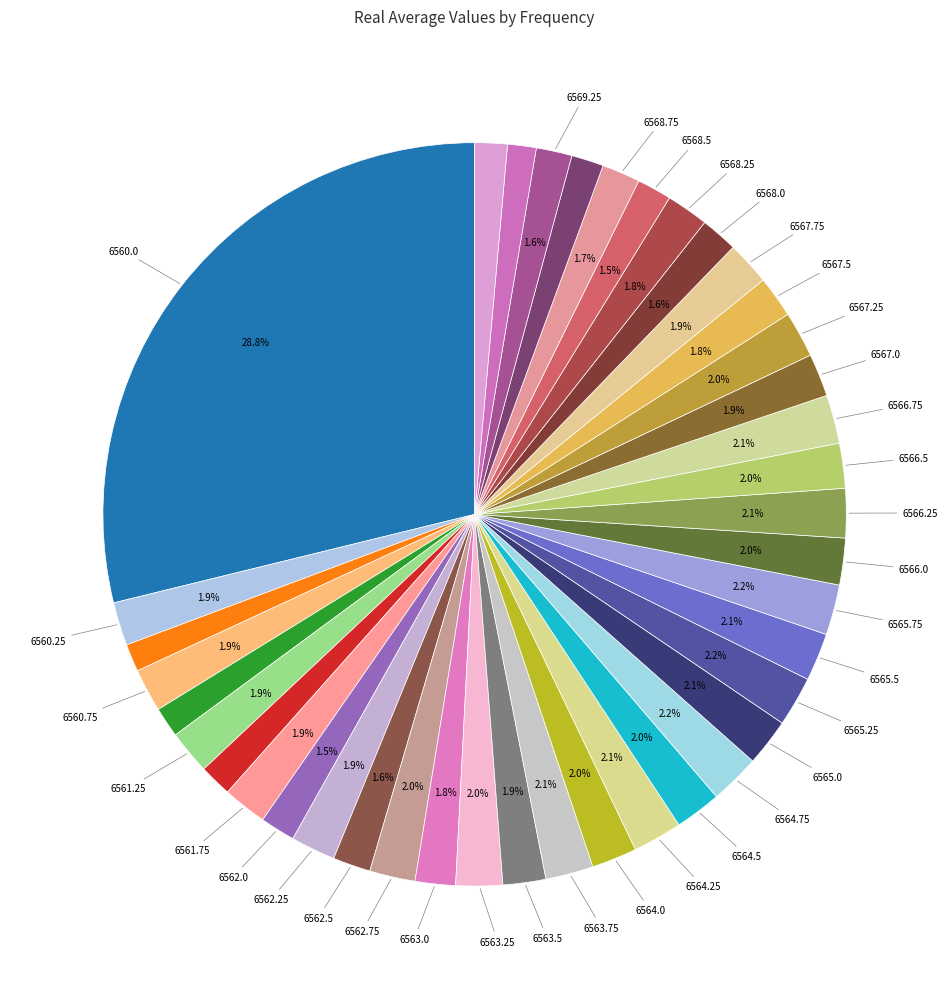

Which slice is the smallest?

6560.5